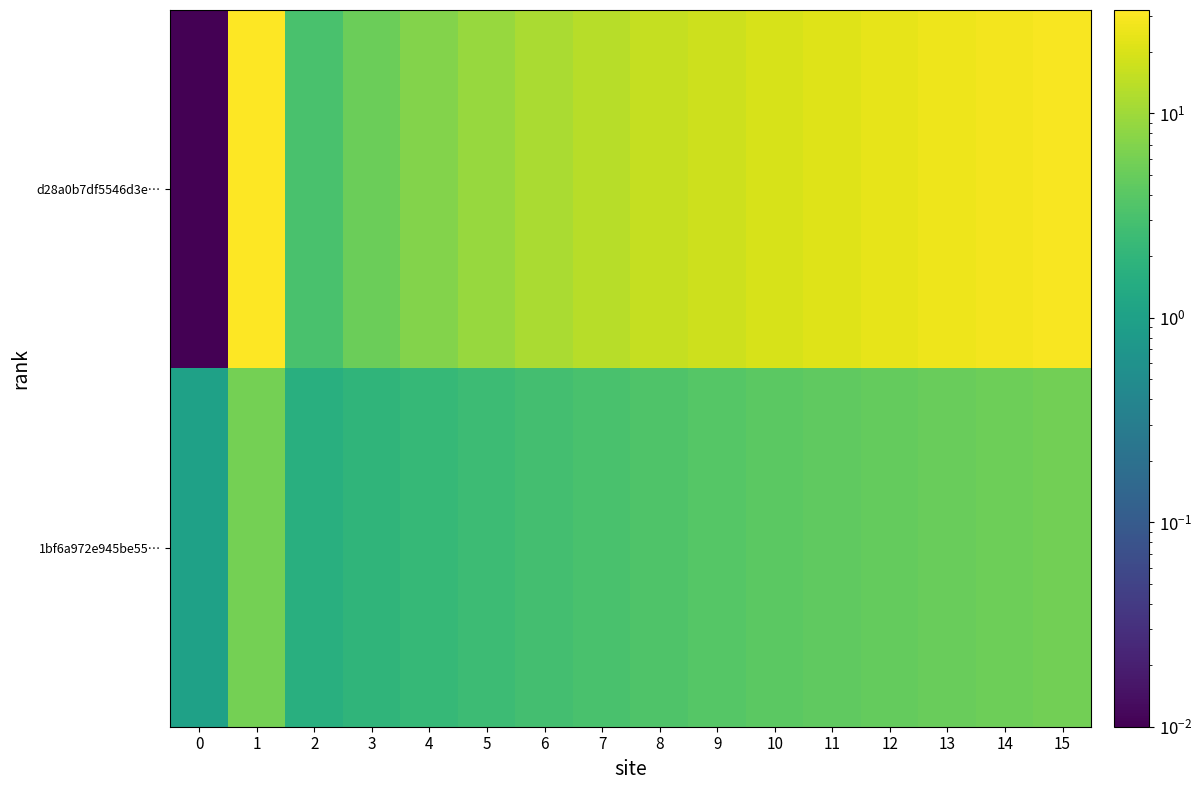

Count the number of categories in the chart.

16